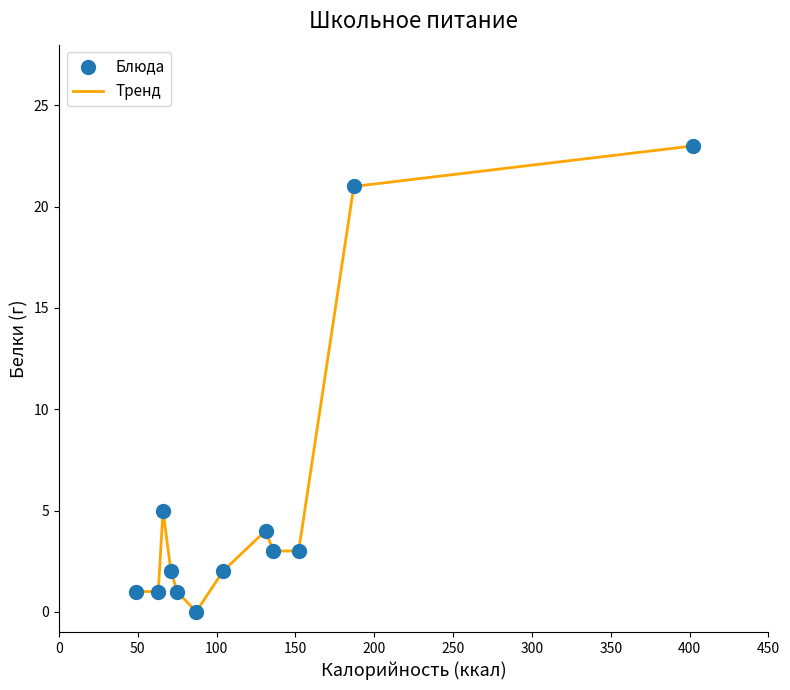

What is the greatest value displayed?

23